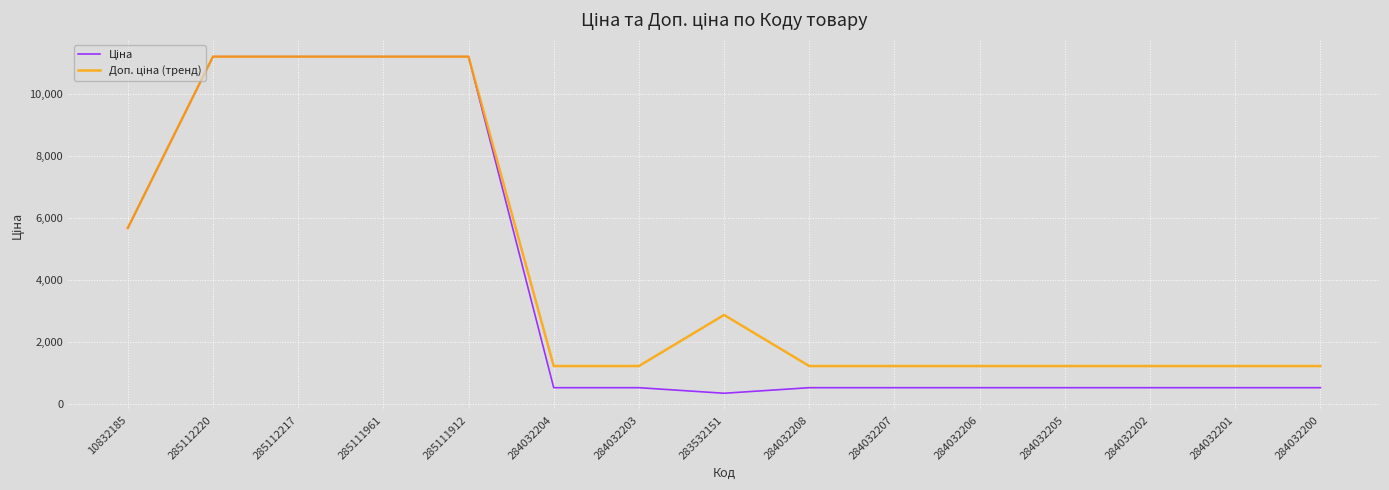

What is the total value across all series at 284032208?

1774.4